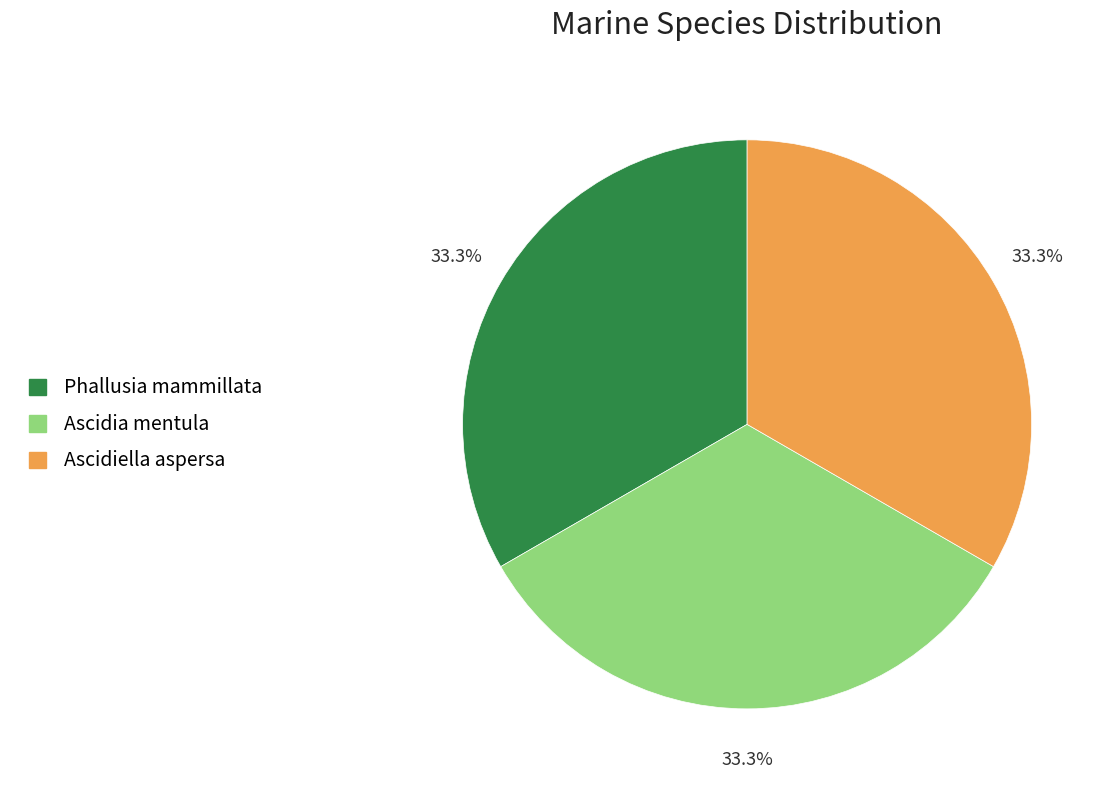

To the nearest percent, what portion does Ascidiella aspersa represent?

33%